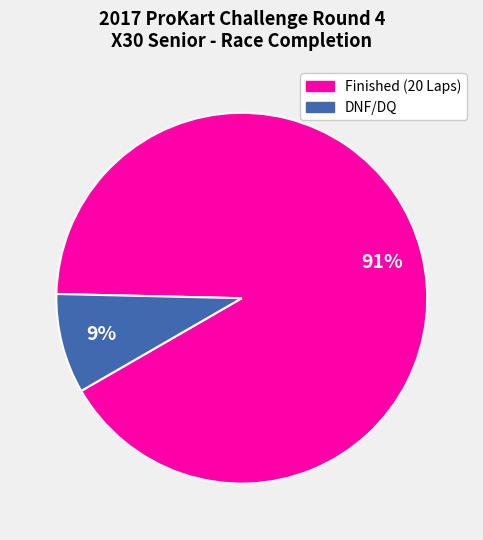

Is there any slice that represents more than half of the pie?

Yes